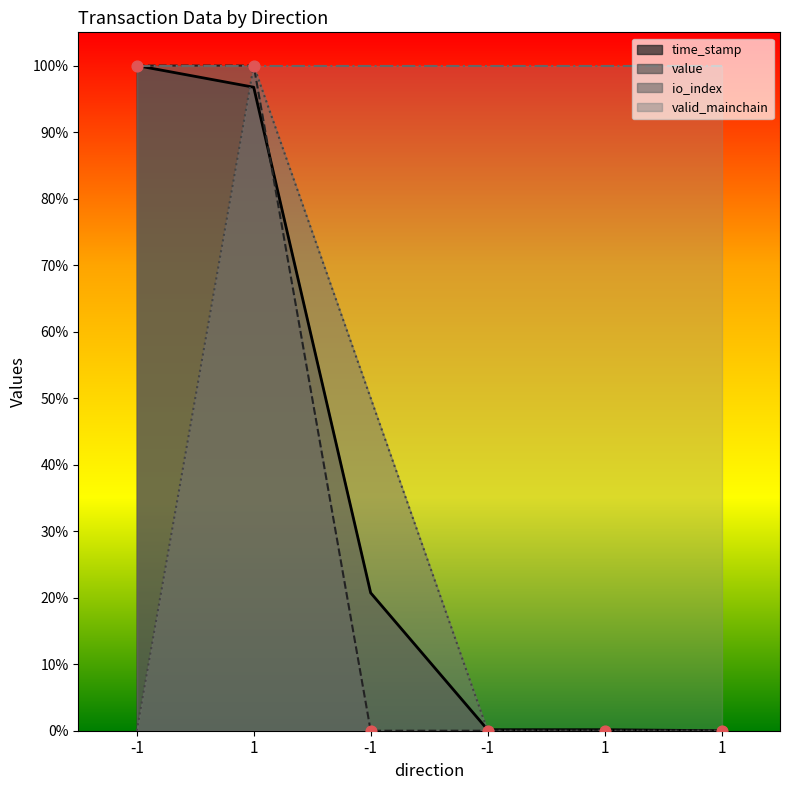

At how many categories does at least one series exceed 23?

3